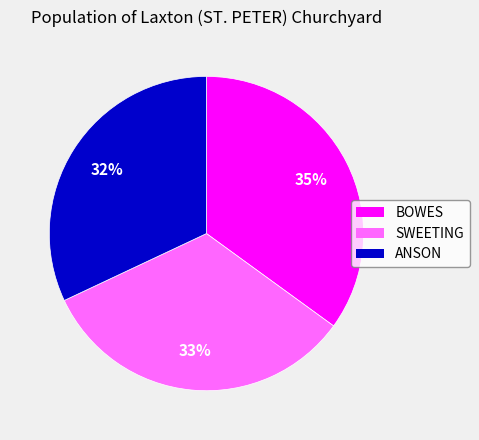

Does ANSON account for over 50% of the chart?

No